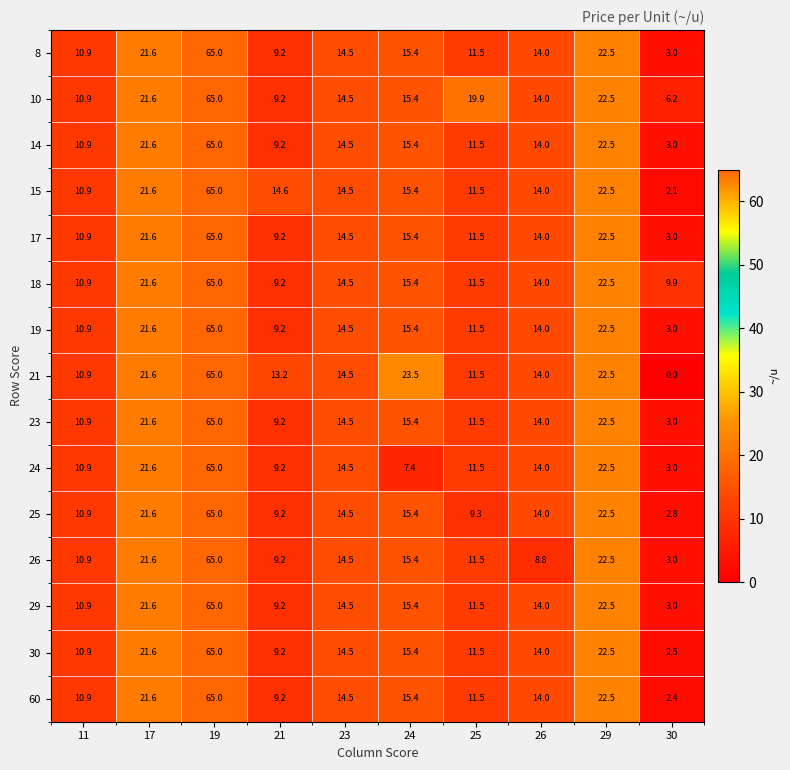

Rank the categories by 60 value from highest to lowest.

19, 29, 17, 24, 23, 26, 25, 11, 21, 30